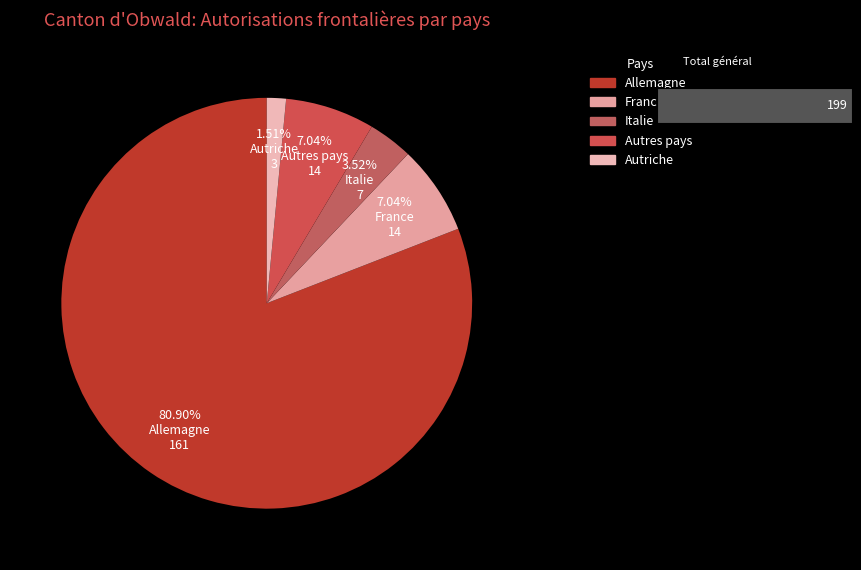

What portion of the pie excludes Autriche?

98.5%